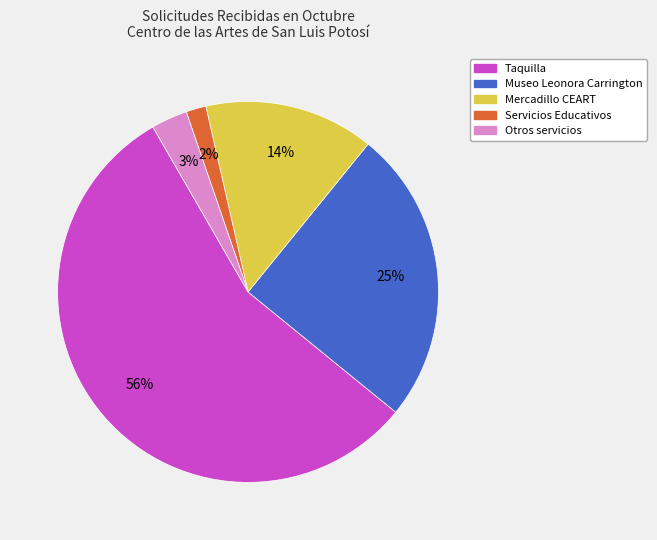

Is there a majority slice in this chart?

Yes